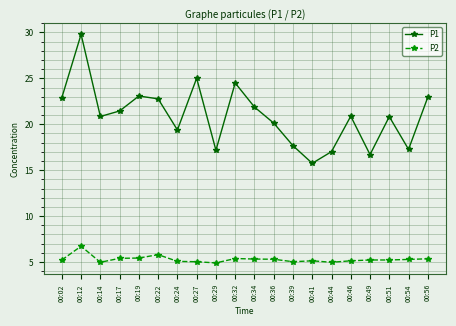

Which series has the largest range (max minus min)?

P1